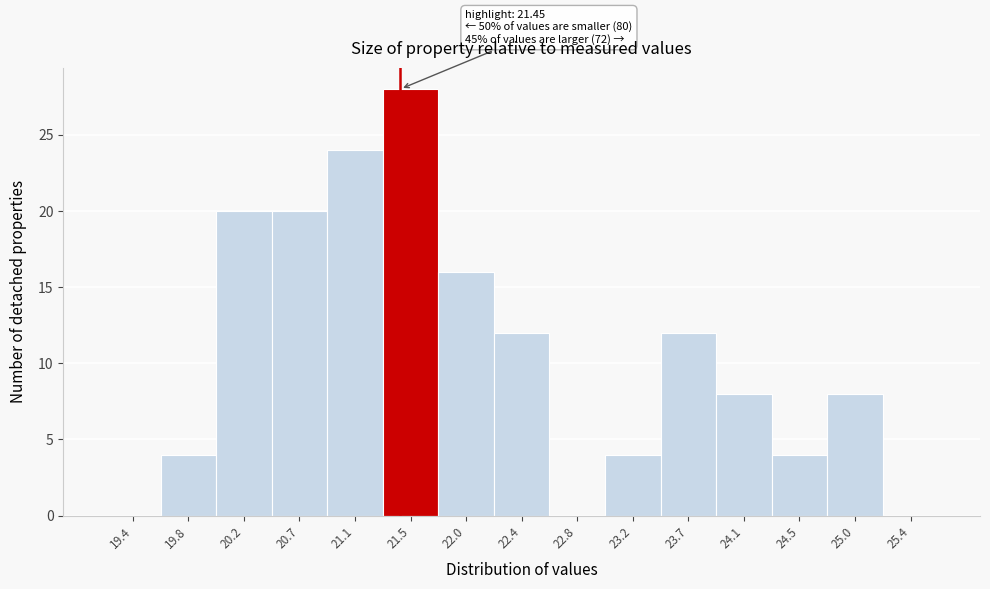

Over which range of the x-axis is the bar tallest?

21.30 to 21.75